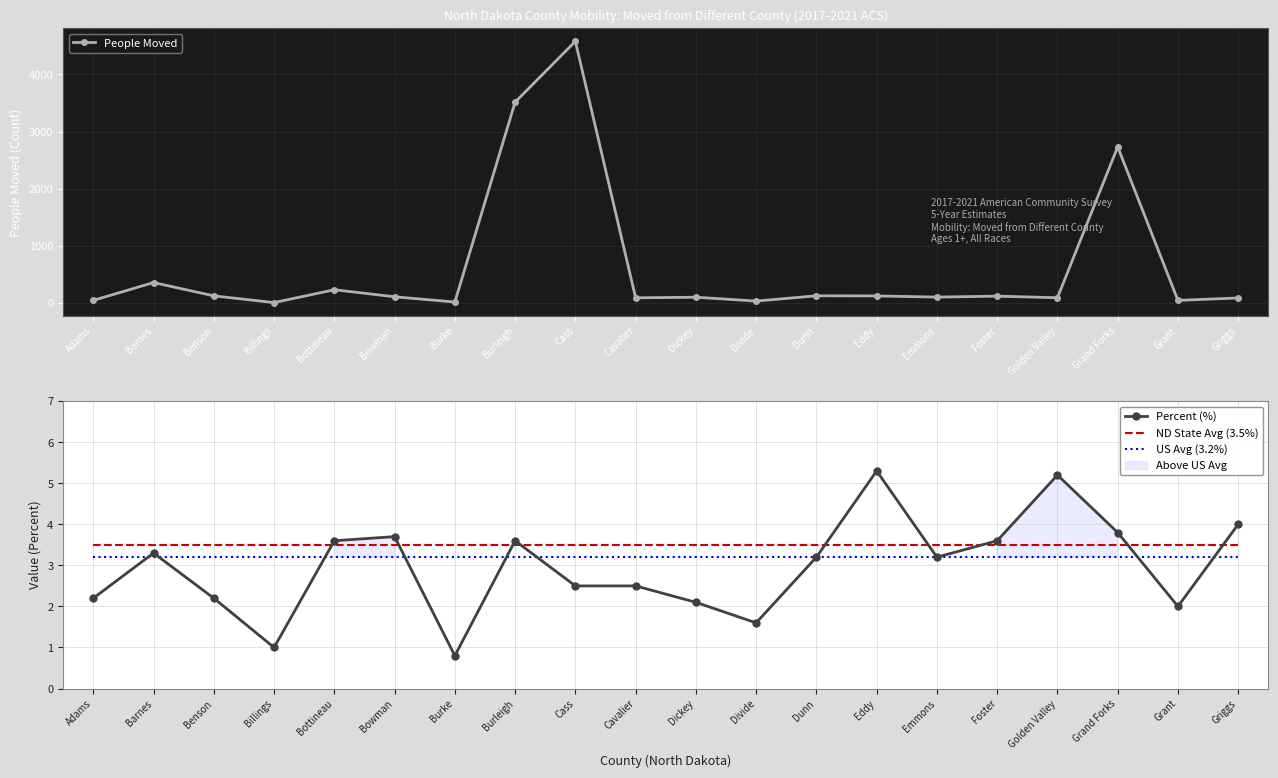

How many data points in People Moved are less than 110?

10